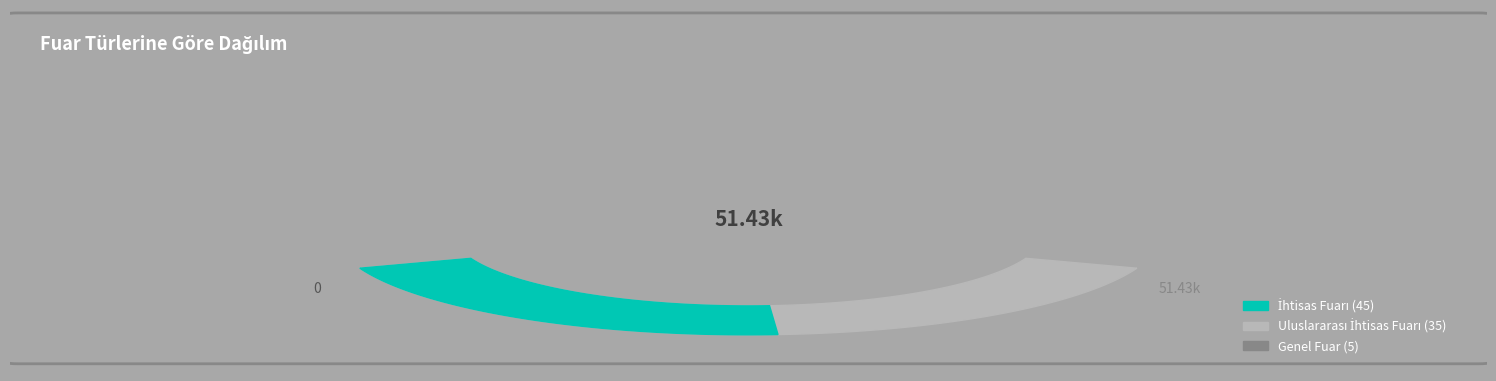

To the nearest percent, what percentage of the pie is Genel Fuar?

6%